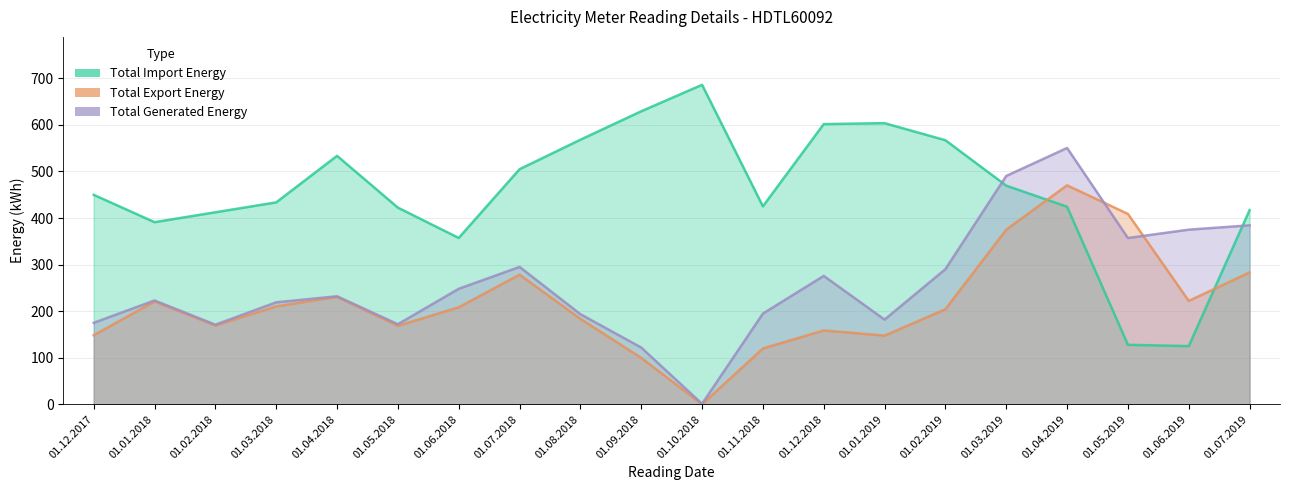

In Total Export Energy, how many points are higher than both neighbors (excluding endpoints)?

5